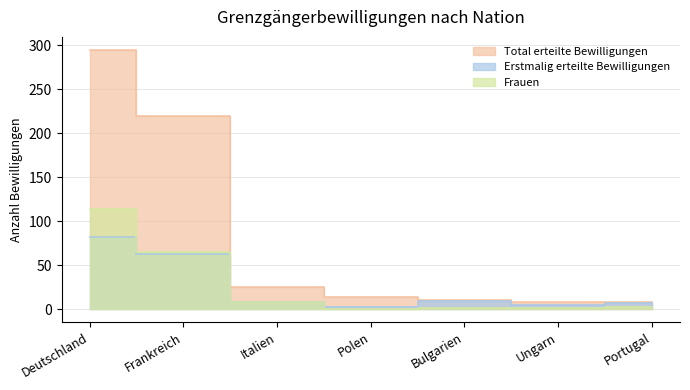

Where is Frauen nearest to the value 57?

Frankreich